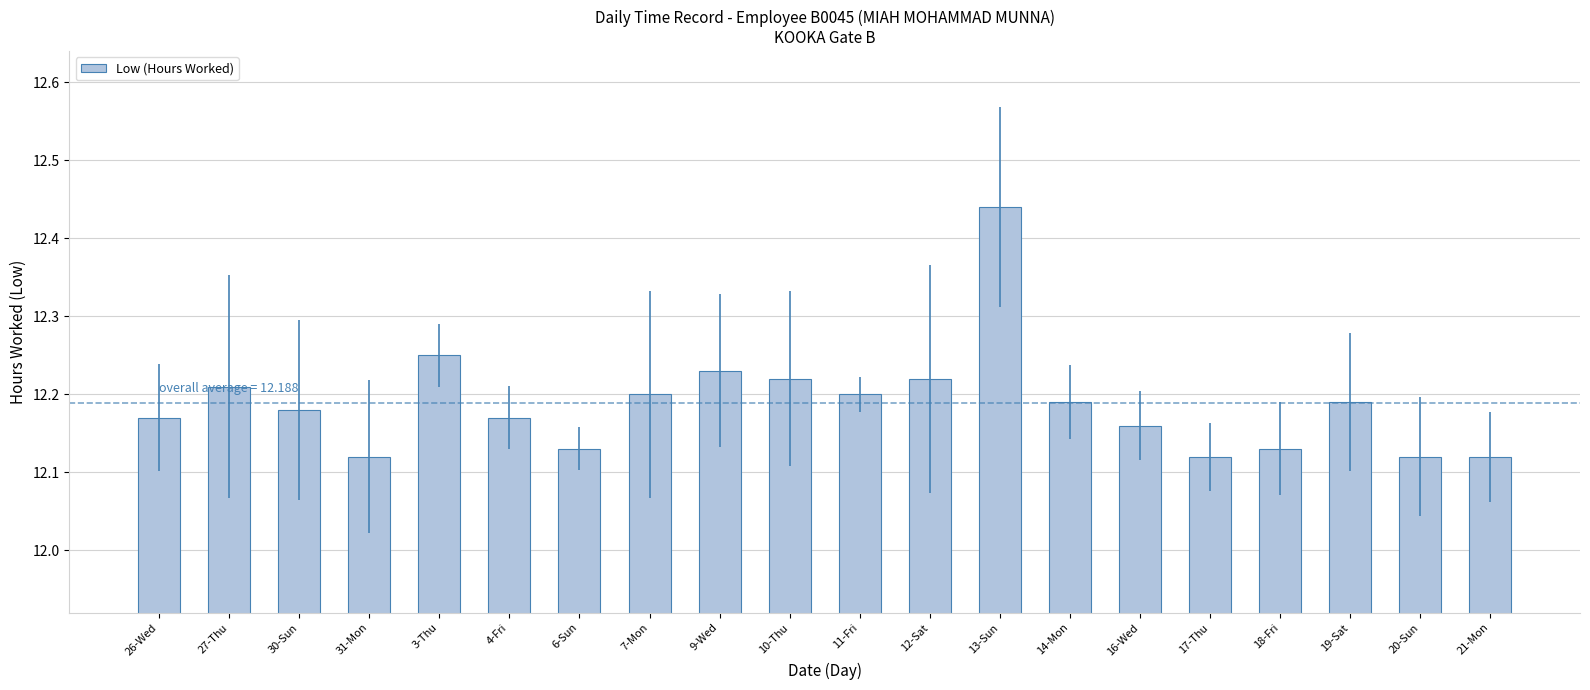

What is the sum of all values?

243.8